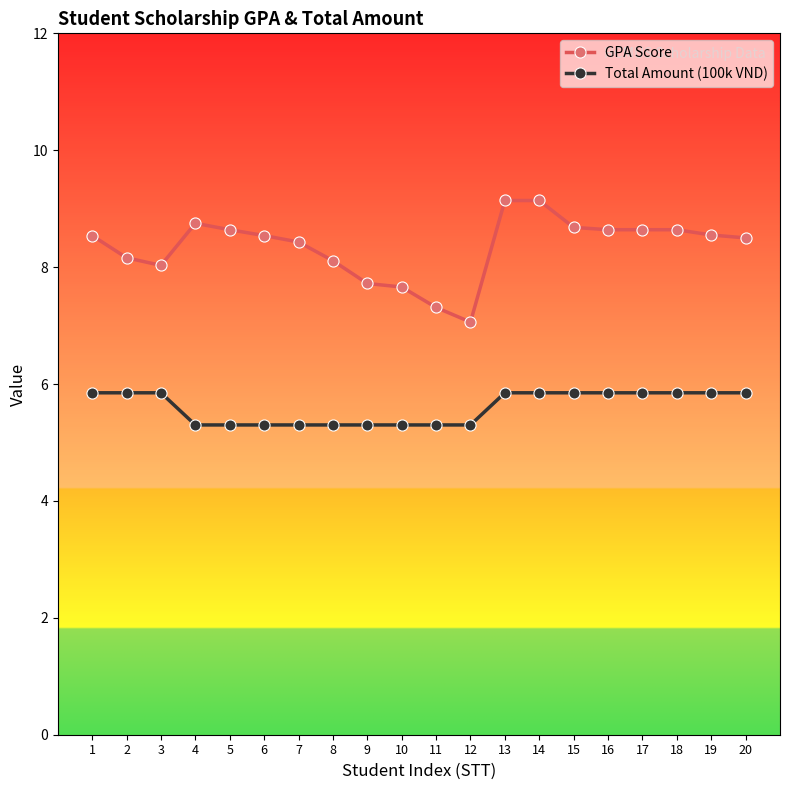

What is the value of the GPA Score point at the 17th from the left?

8.6